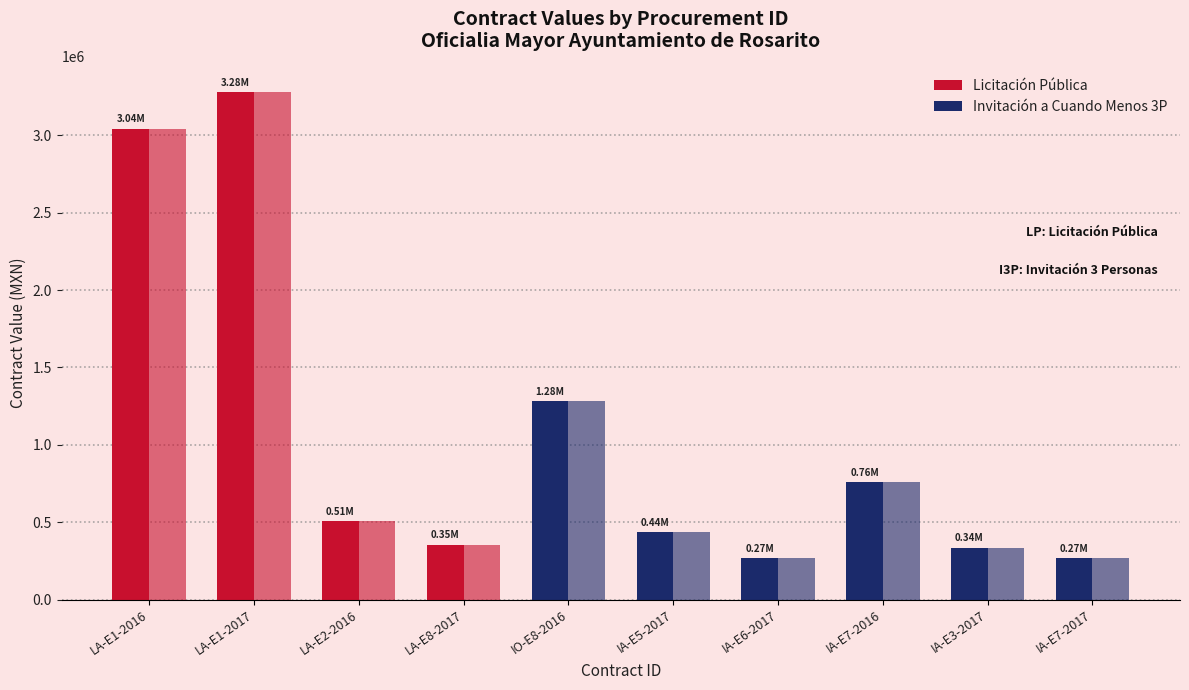

How many series are shown in this chart?

2